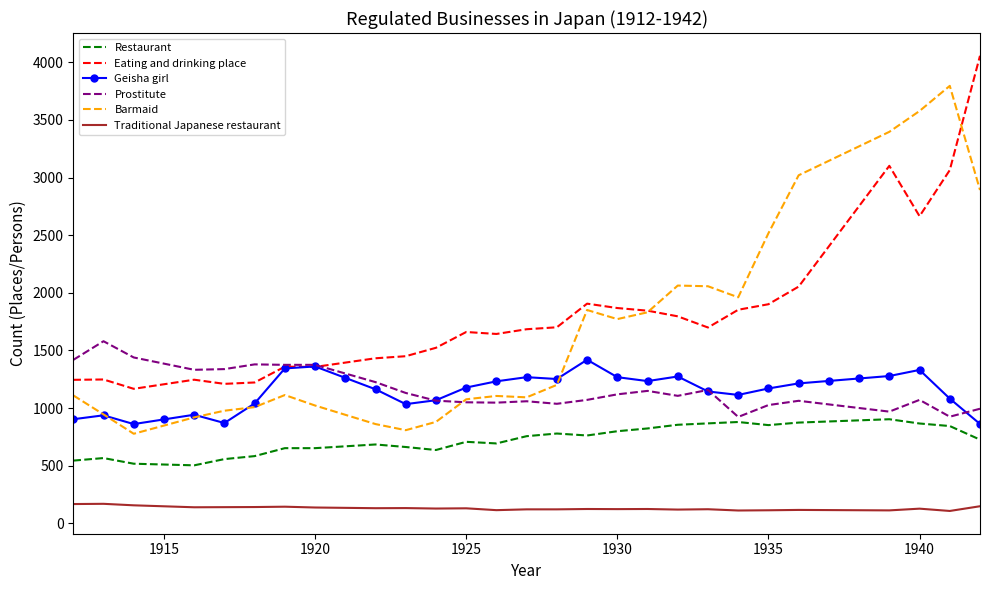

True or false: Restaurant and Eating and drinking place intersect in this chart.

False